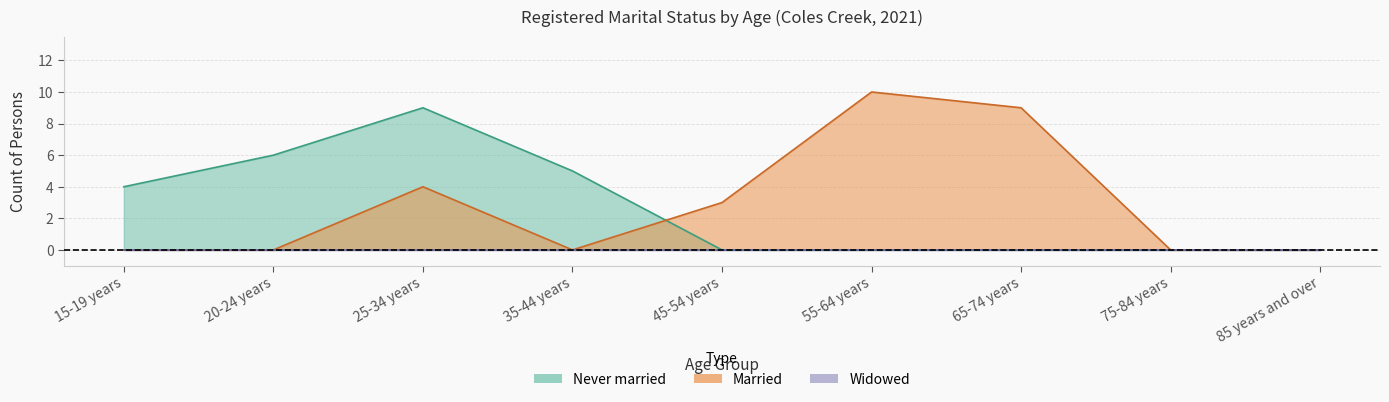

Reading left to right, extract all data points from this chart.

Never married (Persons): 4	6	9	5	0	0	0	0	0
Married (Persons): 0	0	4	0	3	10	9	0	0